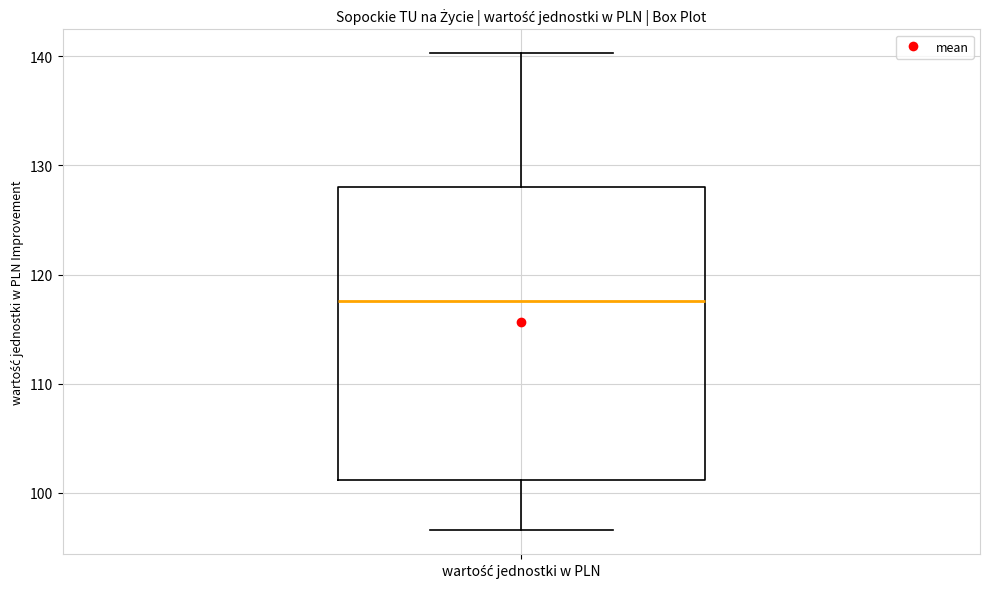

Read this box plot against the y-axis: the position of the median line, the range covered by the box, and the ends of both whiskers. The values are not printed on the chart, so give them approximately, as read against the axis.

median 118, box 101 to 128, whiskers 97 to 140